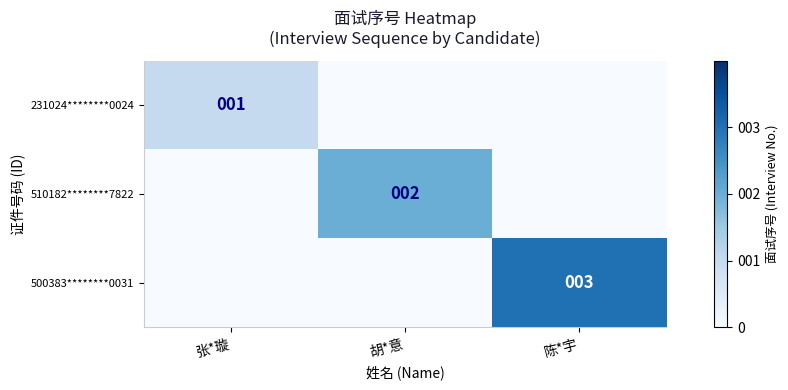

Is the value of 510182********7822 at 胡*意 greater than the value of 500383********0031 at 陈*宇?

No